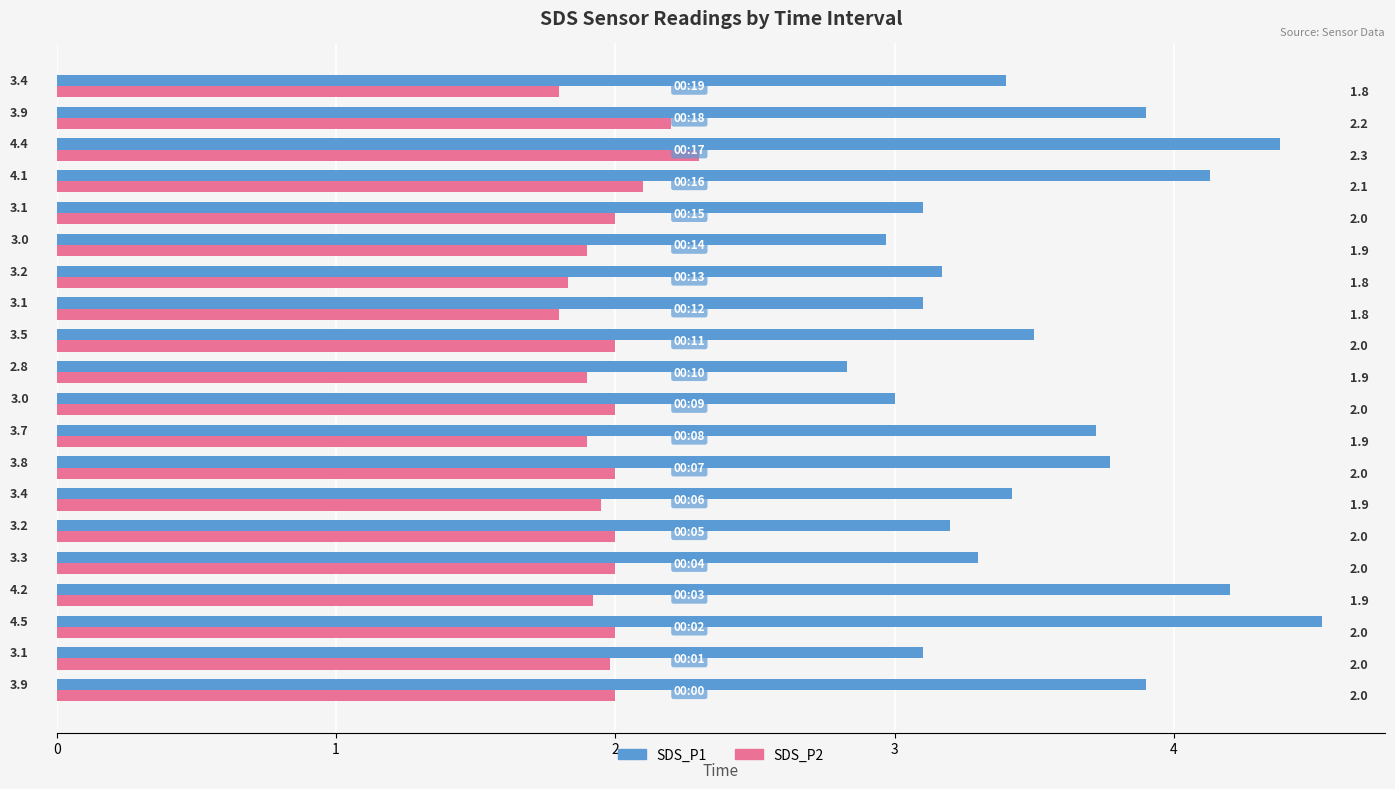

At how many categories does at least one series exceed 4?

4